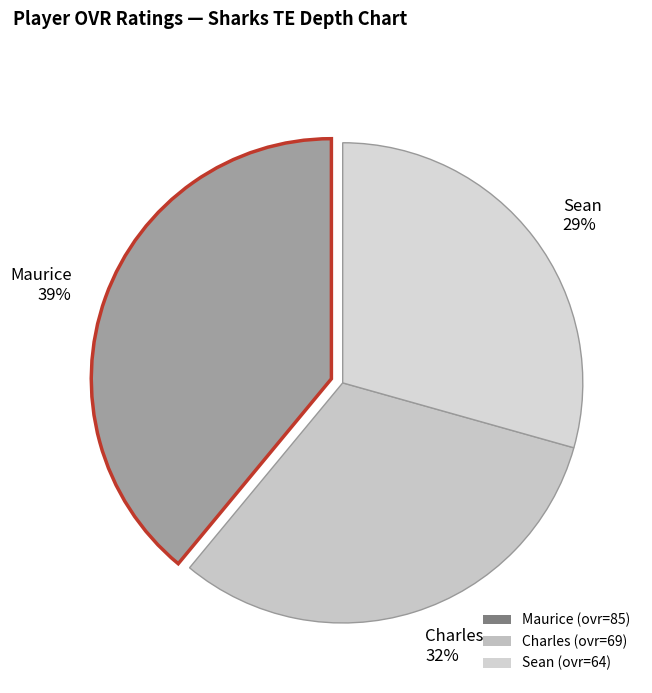

Combined, do Sean and Maurice account for over 50%?

Yes